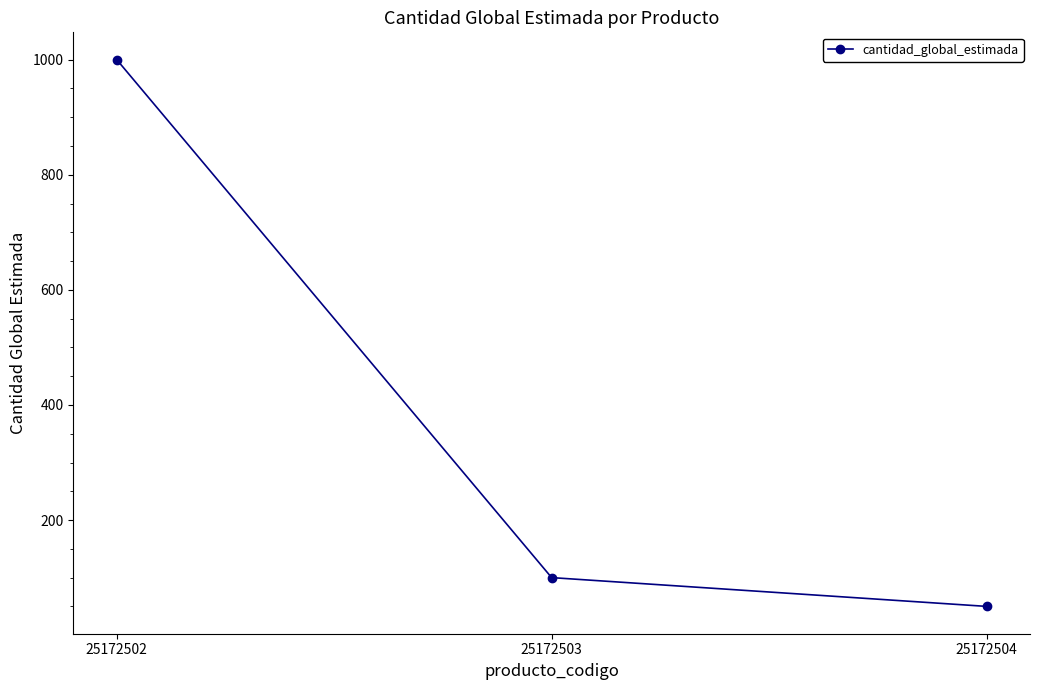

Which label corresponds to the smallest value in the chart?

25172504